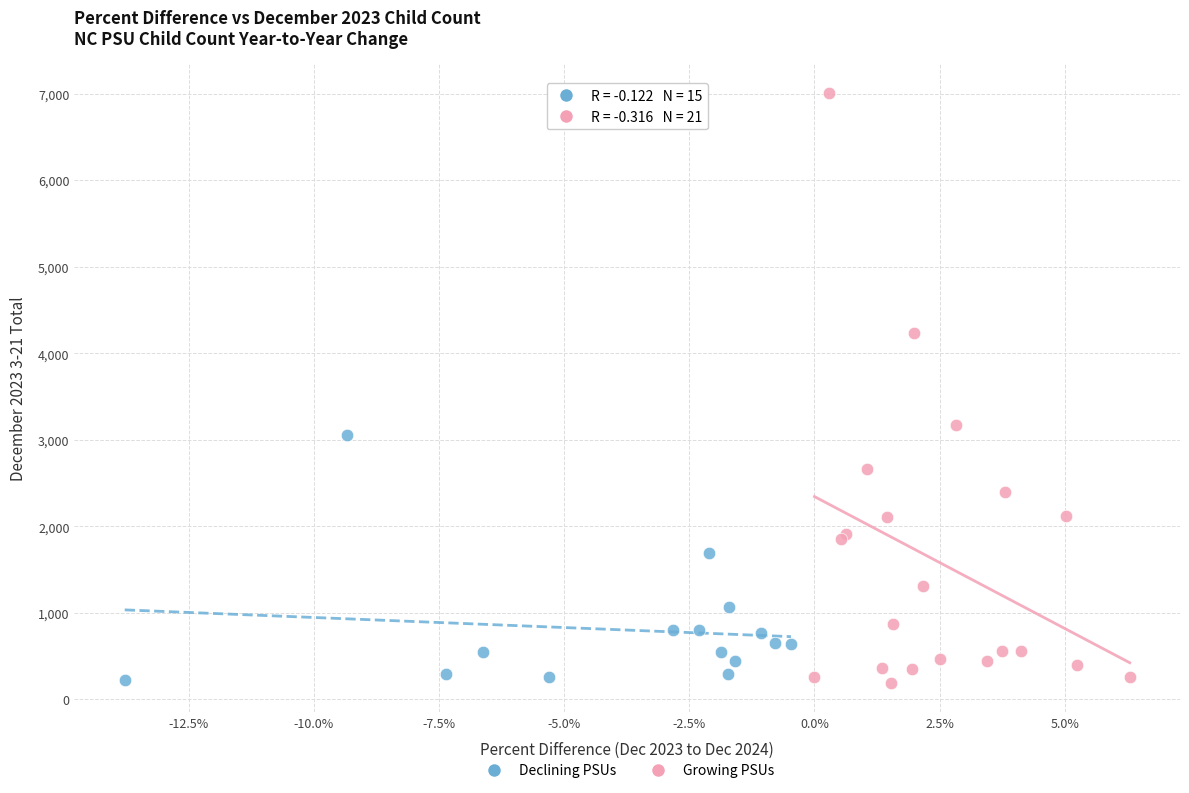

Which series contains the highest Y value?

Growing PSUs